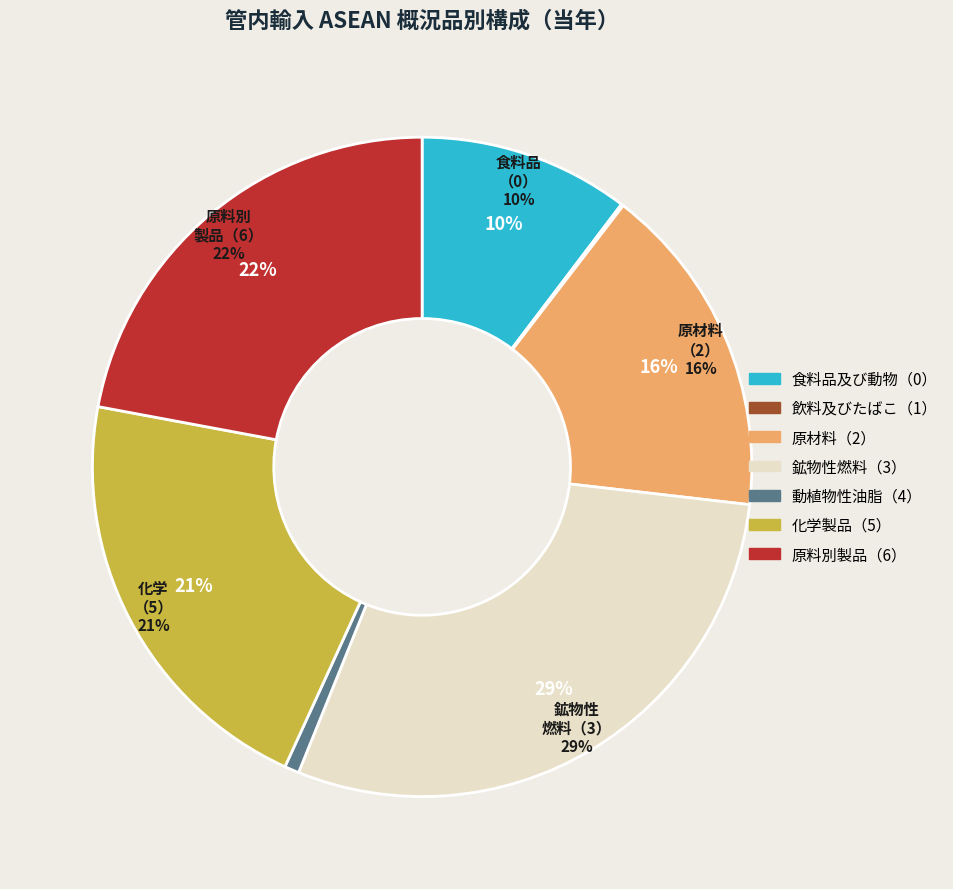

Rank the categories by value from highest to lowest.

鉱物性燃料（3）, 原料別製品（6）, 化学製品（5）, 原材料（2）, 食料品及び動物（0）, 動植物性油脂（4）, 飲料及びたばこ（1）